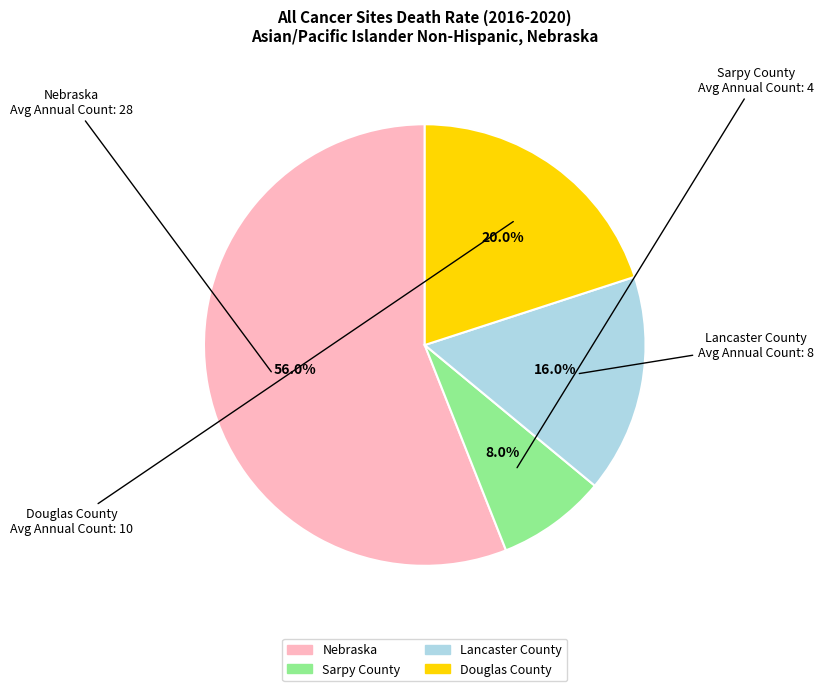

Between Douglas County and Lancaster County, which is larger?

Douglas County